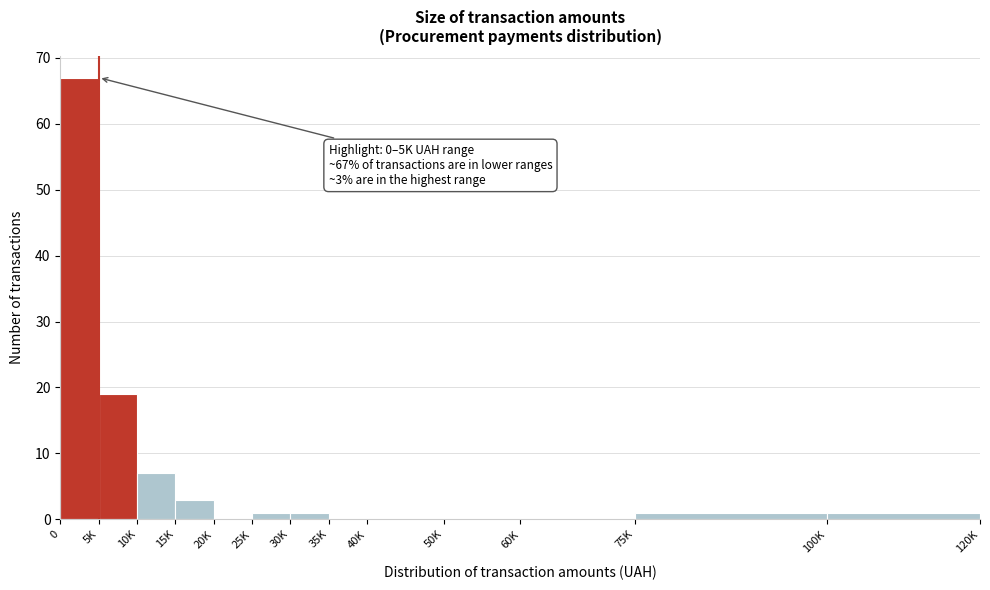

Reading left to right, extract all data points from this chart.

0=67	5K=19	10K=7	15K=3	20K=0	25K=1	30K=1	35K=0	40K=0	50K=0	60K=0	75K=1	100K=1